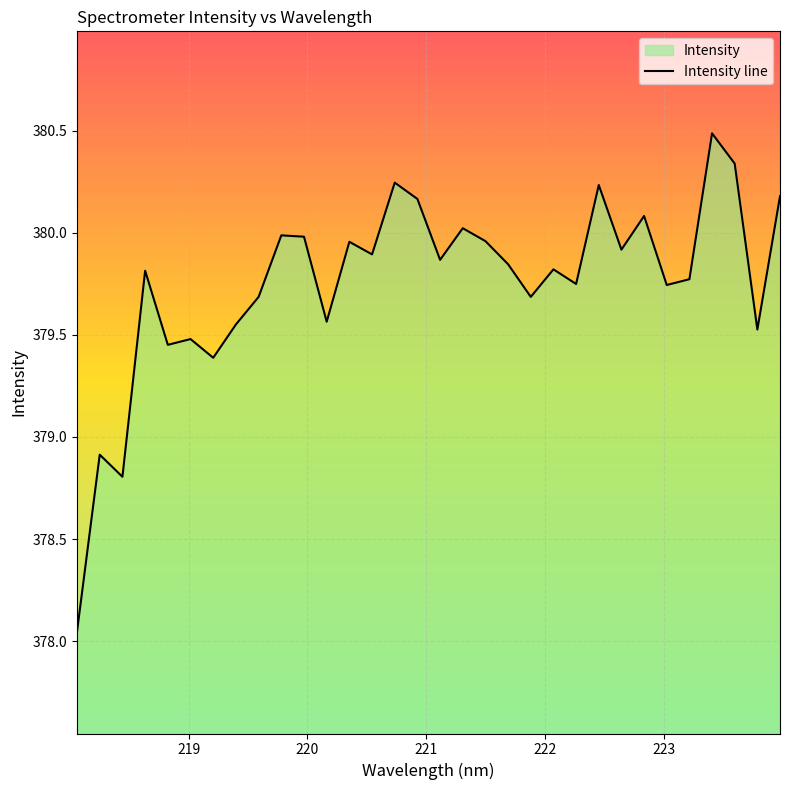

What is the minimum value shown in the chart?

378.0